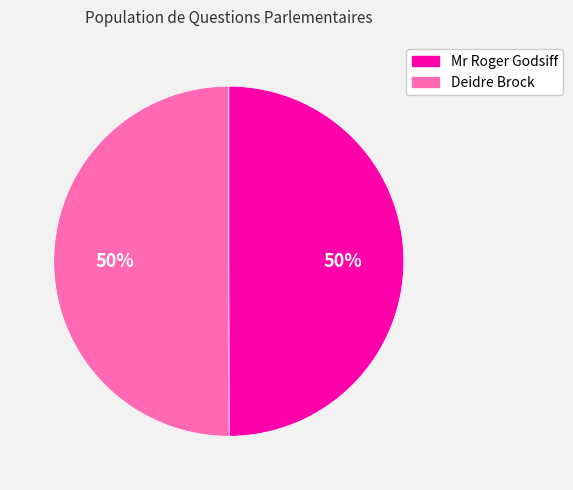

The Deidre Brock slice represents 35% of the pie. True or false?

False